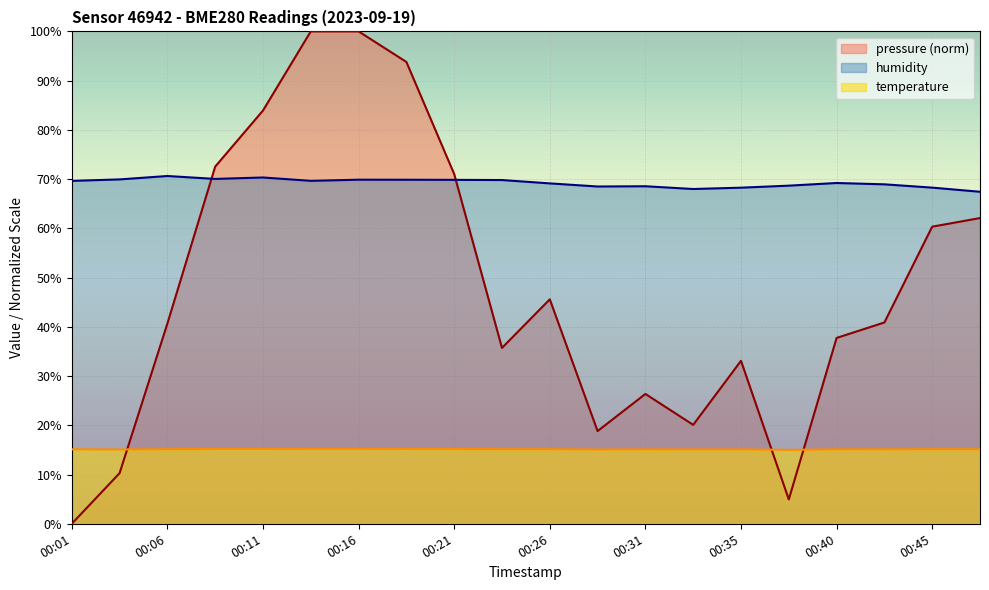

What is the value of the humidity point at the 12th from the left?

68.5